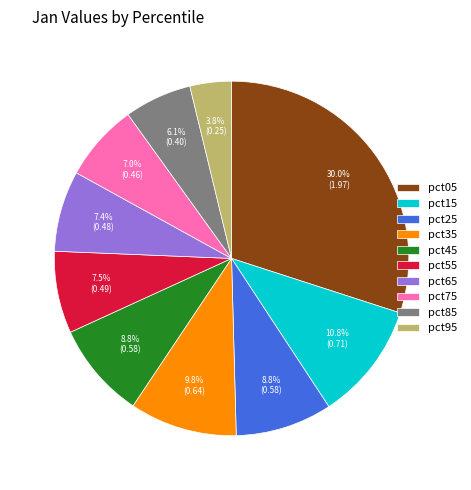

Which has a higher value, pct45 or pct85?

pct45